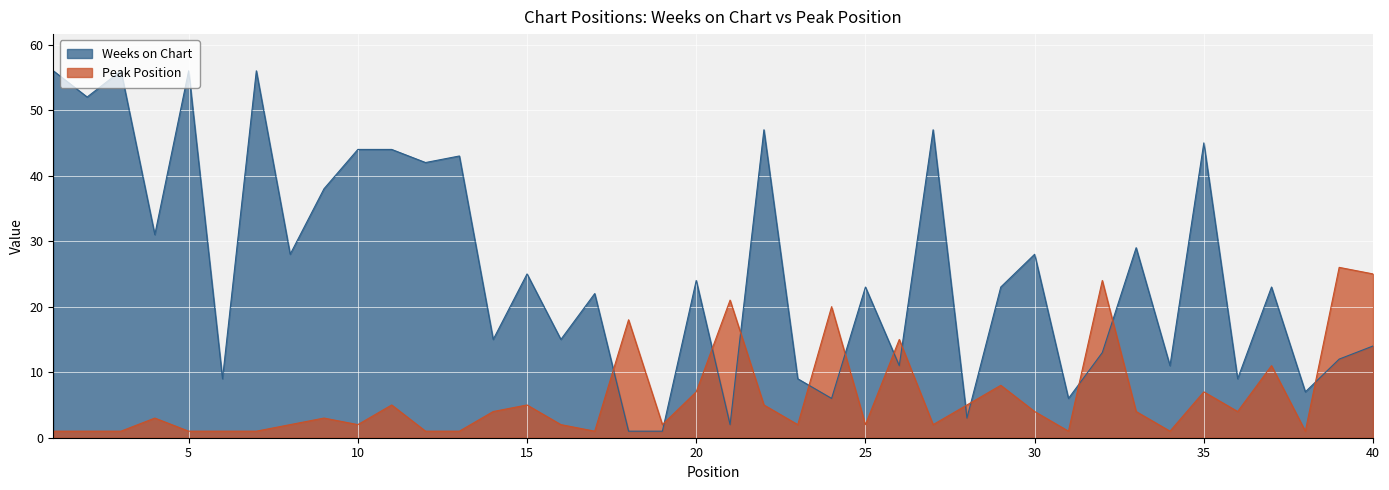

Where does the Weeks on Chart series first go above 23?

1